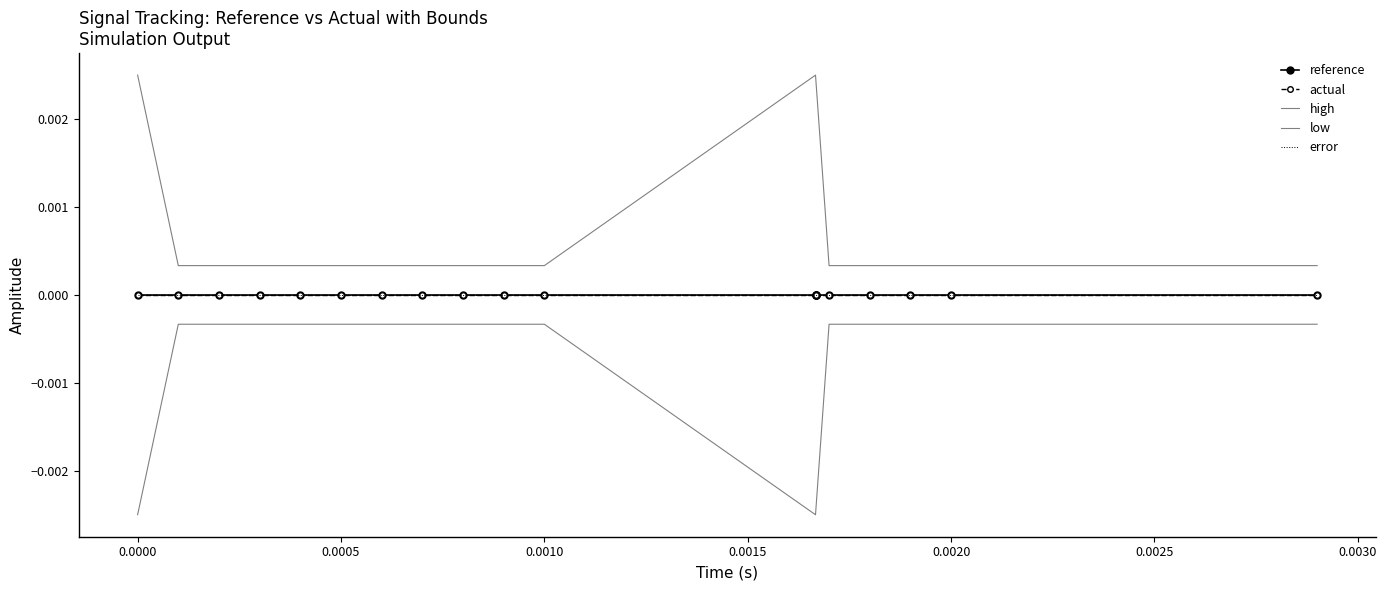

True or false: error and high cross at least once.

False